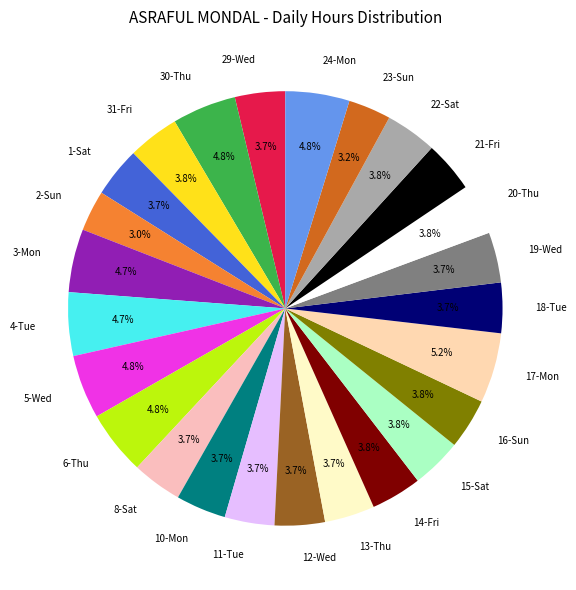

Is 20-Thu the majority of the pie?

No